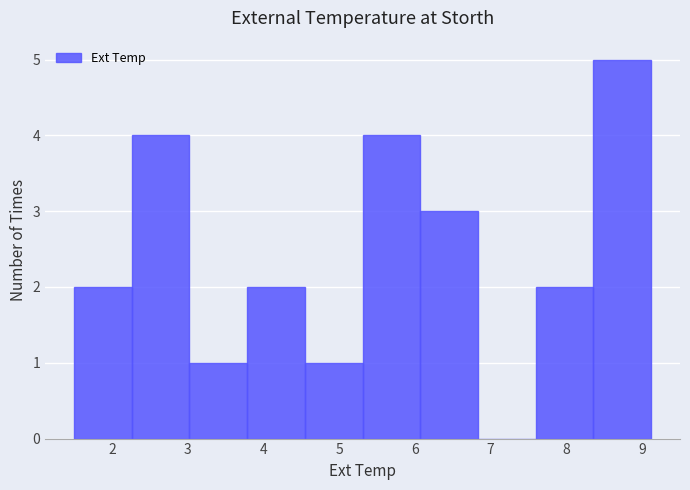

Reading left to right, transcribe this chart: for each bar, give the range it covers on the x-axis and its height. Neither the bar edges nor the heights are printed on the chart, so give them approximately, as read against the axes.

1.5 to 2.3: 2
2.3 to 3.0: 4
3.0 to 3.8: 1
3.8 to 4.5: 2
4.5 to 5.3: 1
5.3 to 6.1: 4
6.1 to 6.8: 3
6.8 to 7.6: 0
7.6 to 8.4: 2
8.4 to 9.1: 5